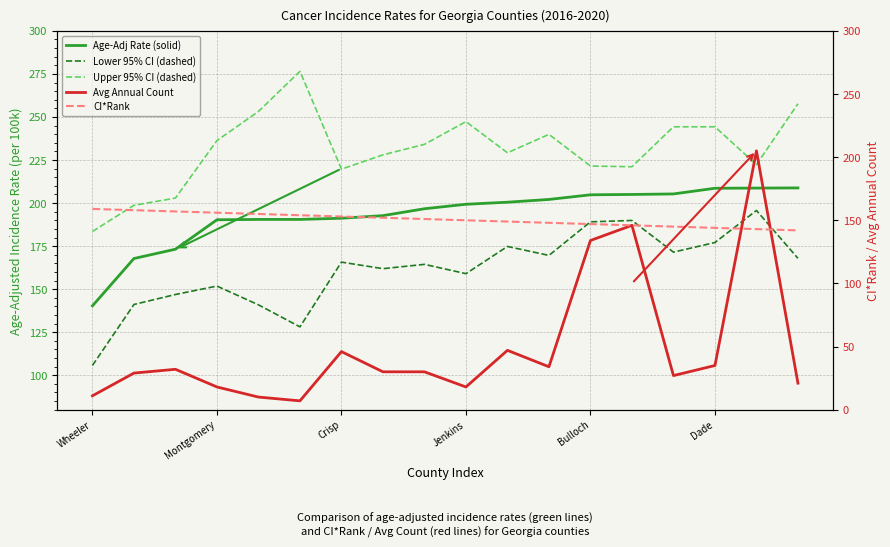

What position from the right is Dade?

3